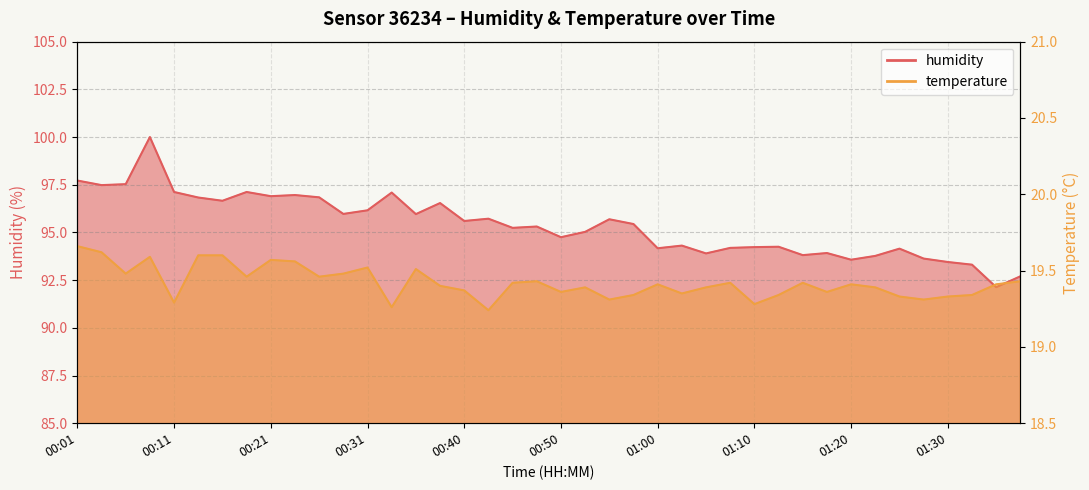

At which label does humidity reach its peak?

00:09